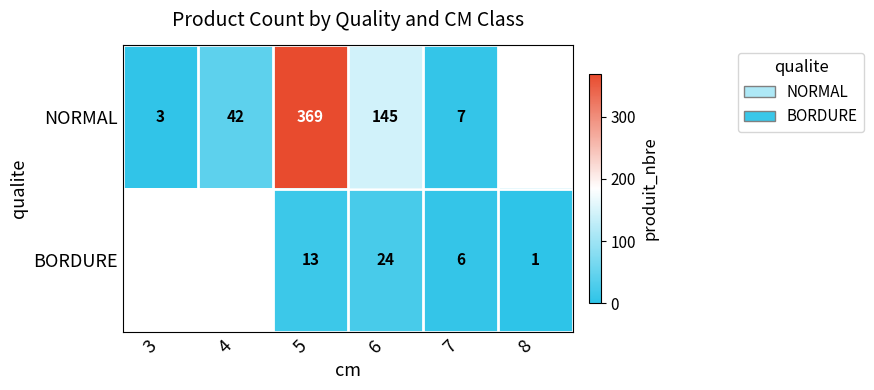

Count the number of categories in the chart.

6